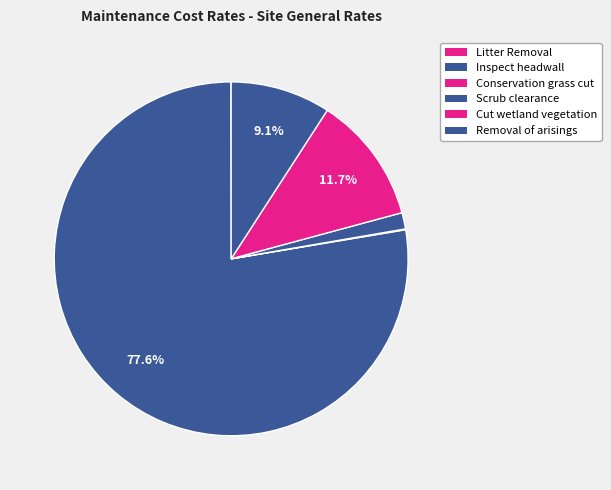

Which category accounts for the majority?

Inspect headwall structures